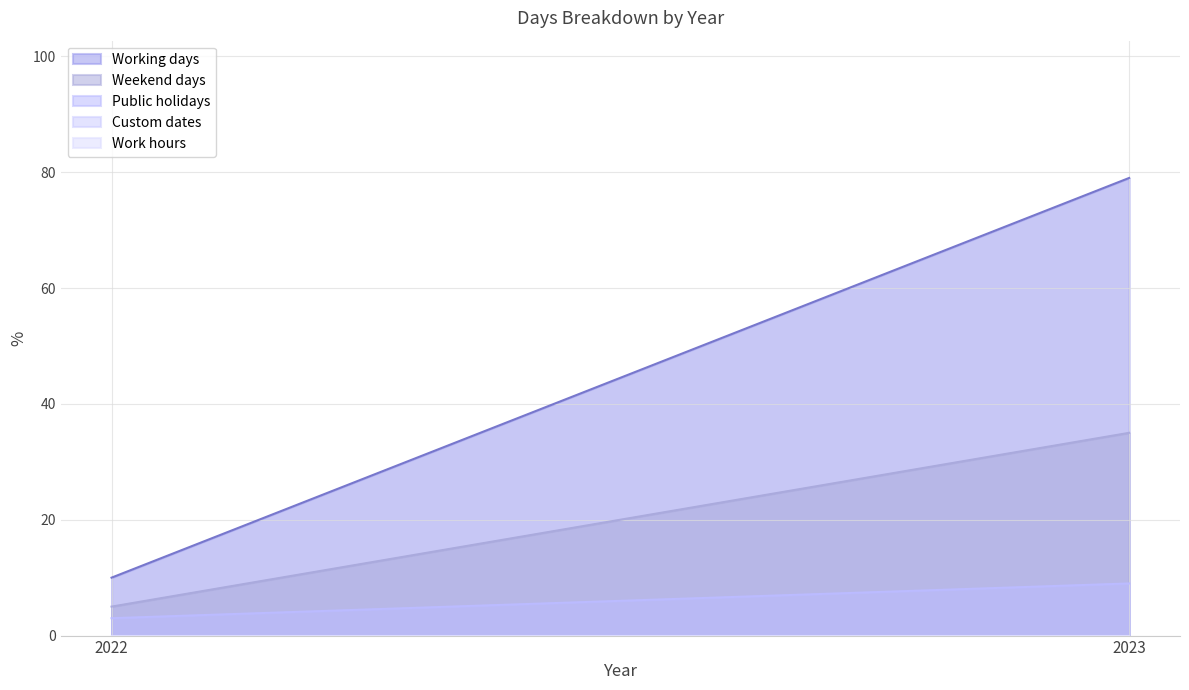

Count the number of categories in the chart.

2